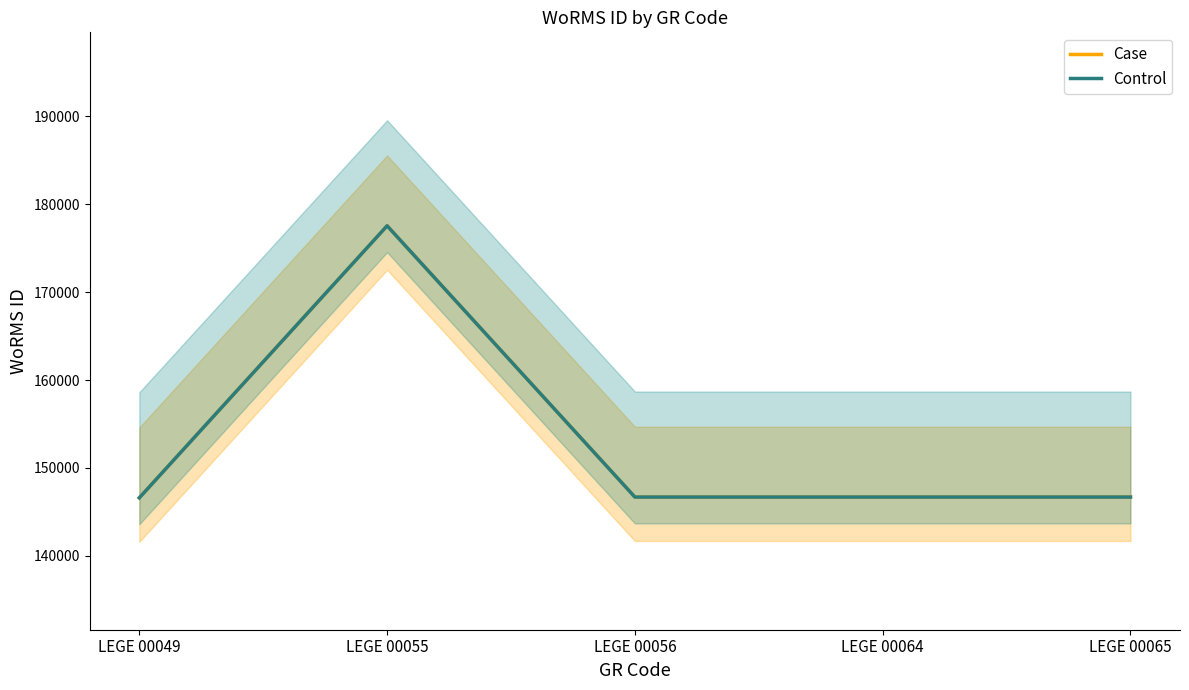

Which series has the largest total across all categories?

Case